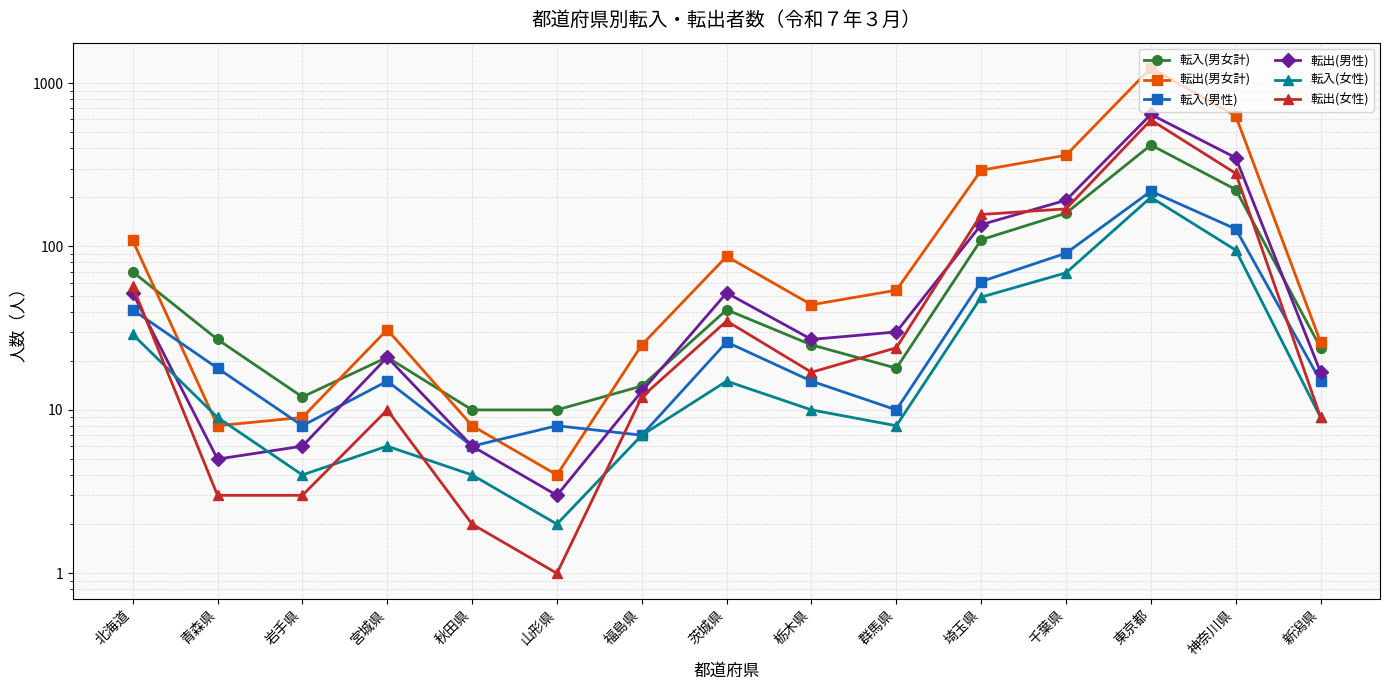

What position from the left is 青森県?

2